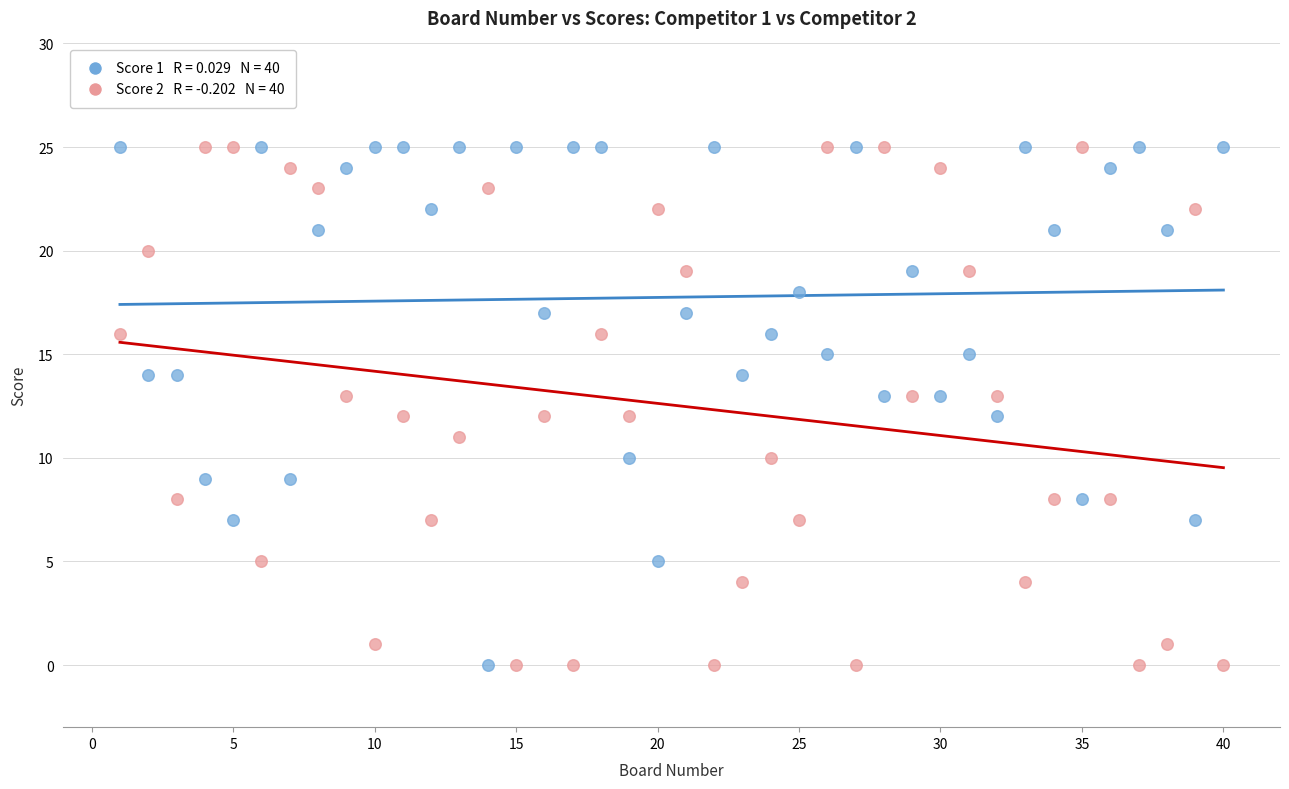

Across all data points, what is the range of Y values (max minus min)?

25